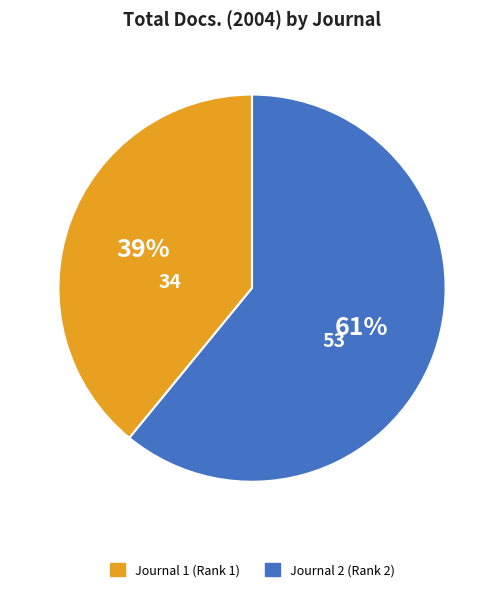

To the nearest percent, what is the difference between the largest and smallest slice percentages?

22%